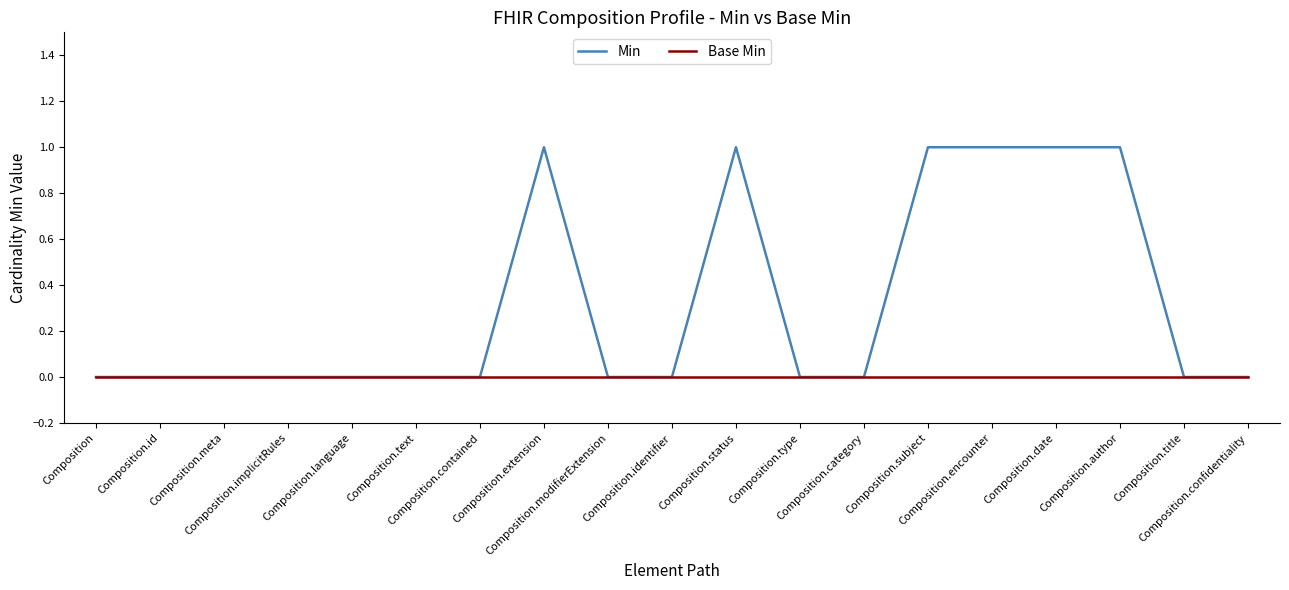

List the series in order of their peak value, lowest first.

Base Min, Min